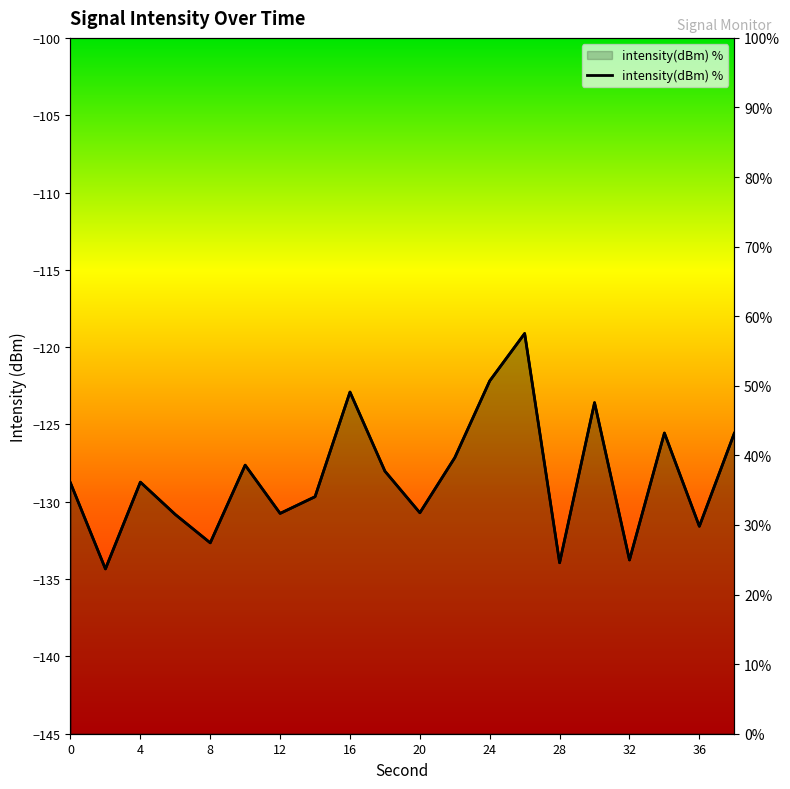

What is the change in value from 6 to 12?

+0.1